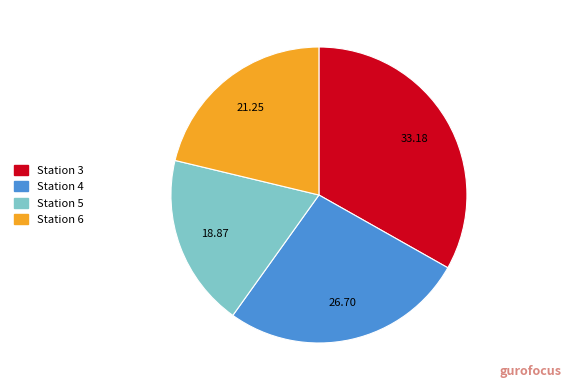

Is the sum of Station 6 and Station 3 greater than half?

Yes